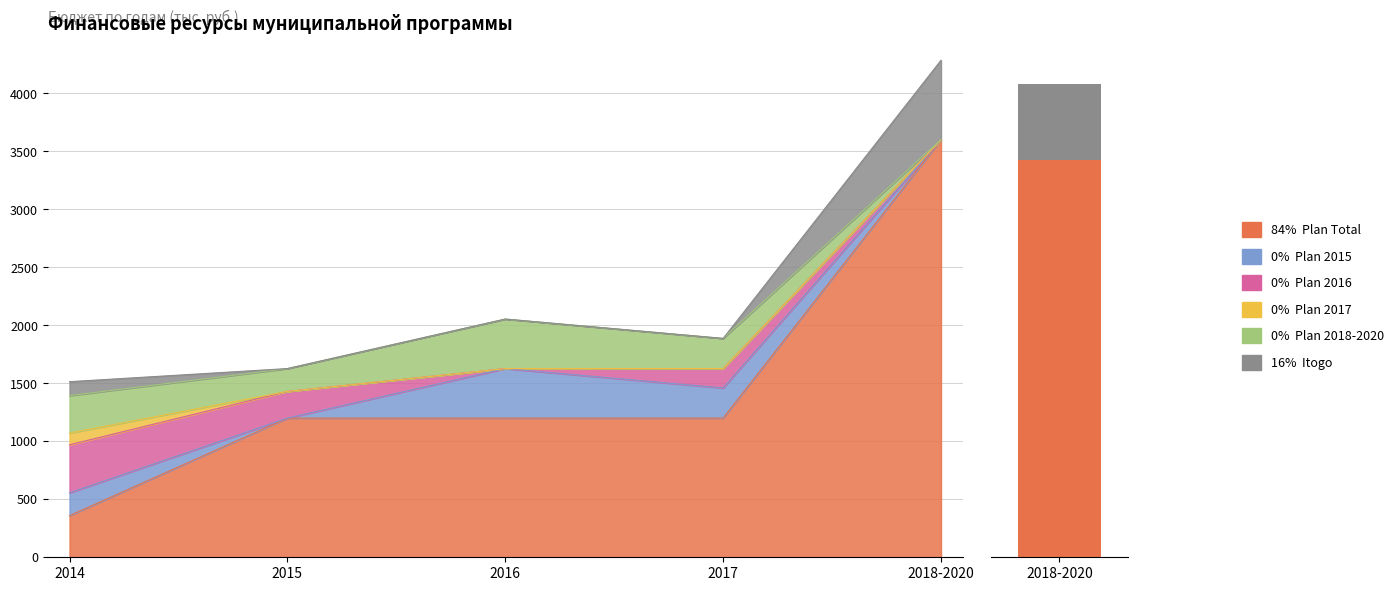

List the labels in order of Plan 2017 (col_19) value, smallest first.

2015, 2016, 2017, 2018-2020, 2014